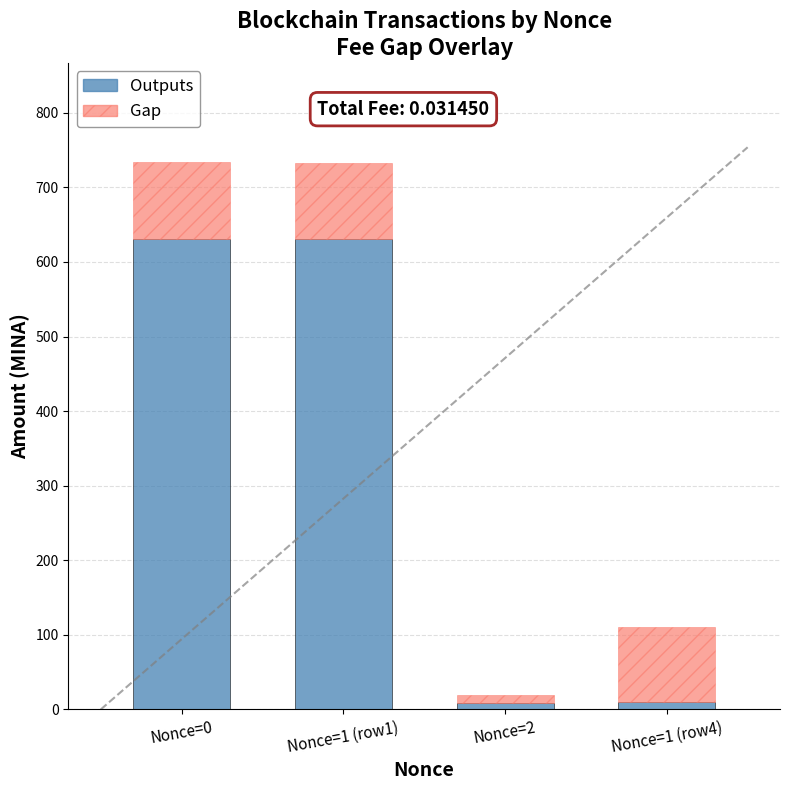

True or false: Outputs has a value of 631.2 at Nonce=0.

True